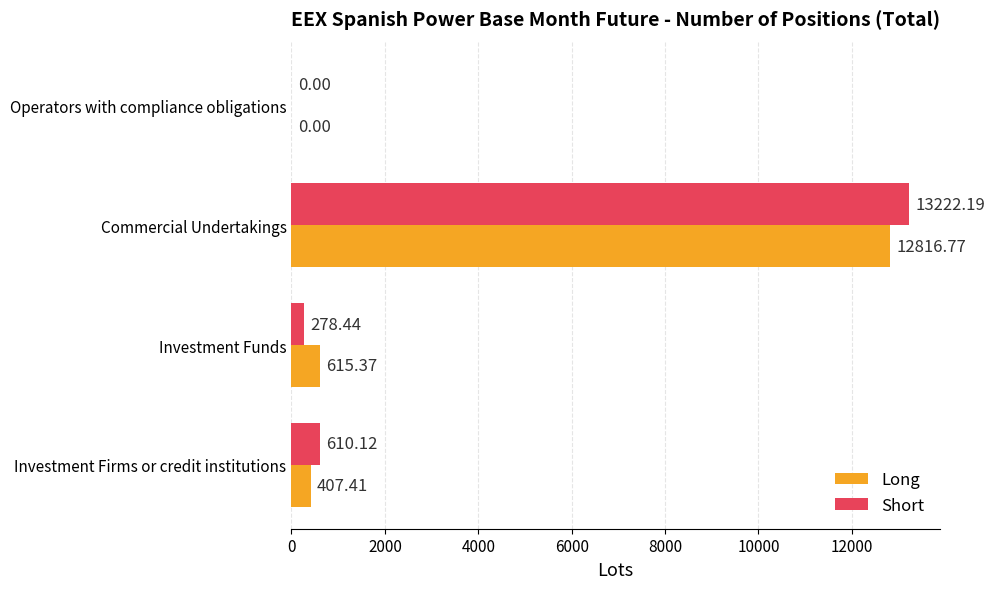

At which category is the sum across all series the highest?

Commercial Undertakings